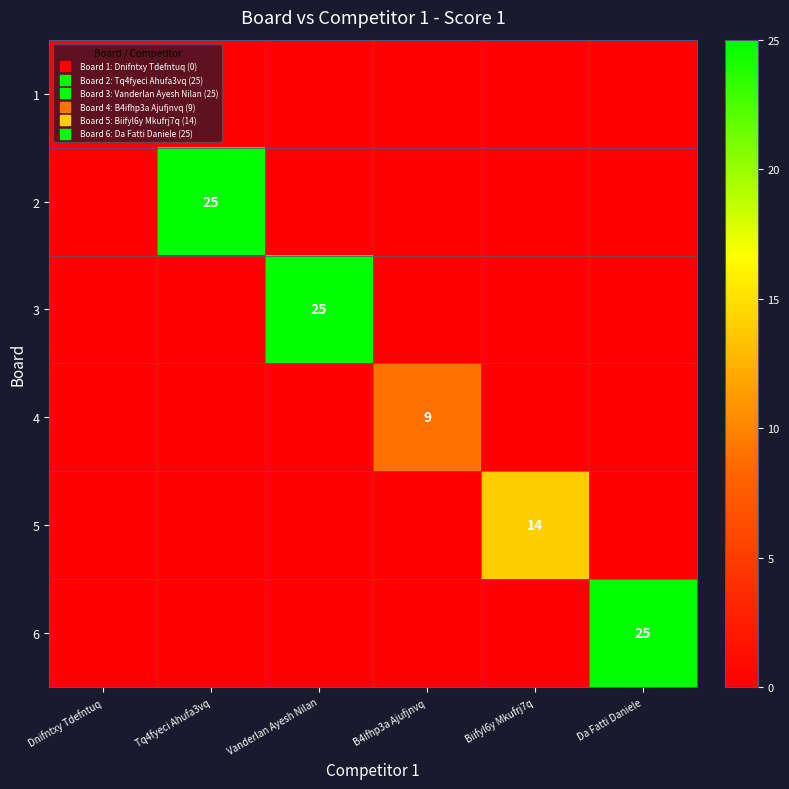

The value of 3 at Tq4fyeci Ahufa3vq is -9. True or false?

False